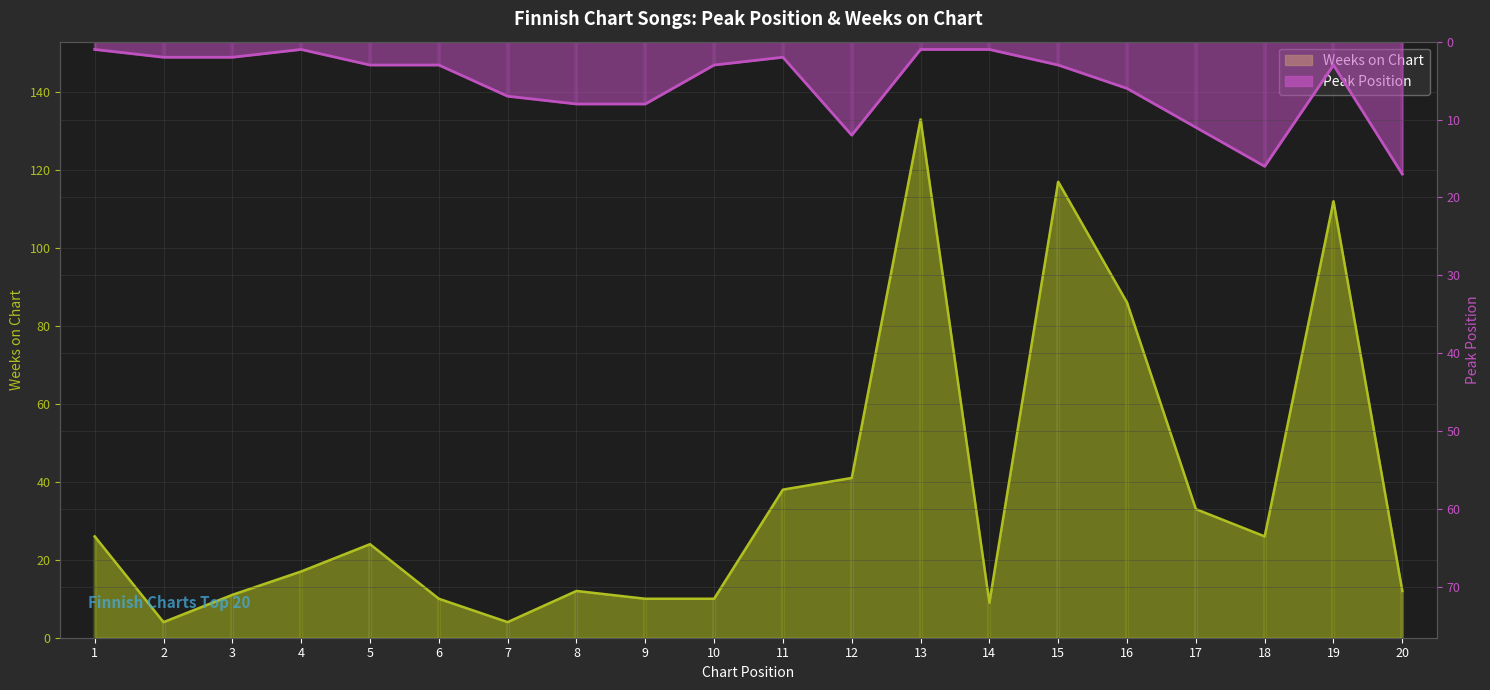

What is the difference between the second highest and minimum values in the Weeks on Chart series?

113